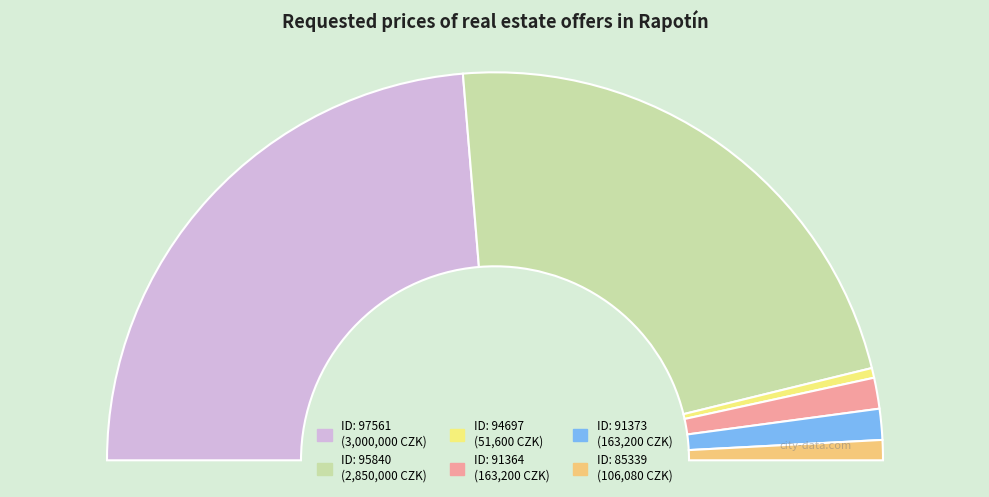

Is there a majority slice in this chart?

No